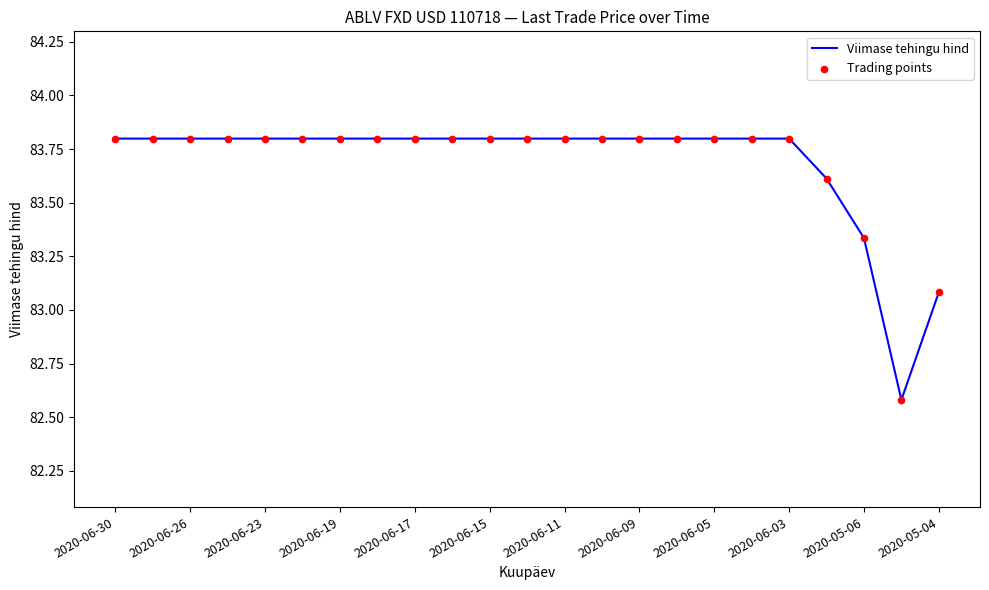

What is the difference between the maximum and minimum values?

1.2